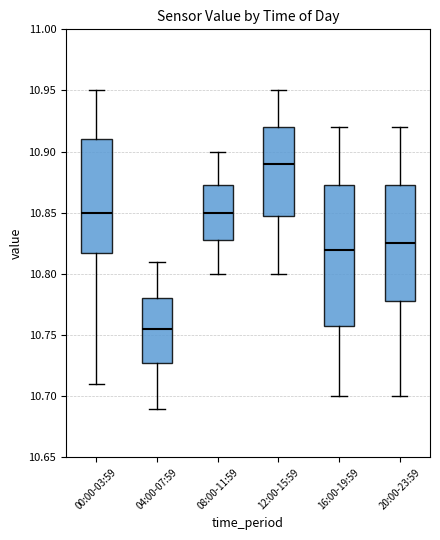

Where does the upper whisker of the box for 04:00-07:59 end on the y-axis? The values are not printed on the chart, so give them approximately, as read against the axis.

10.810